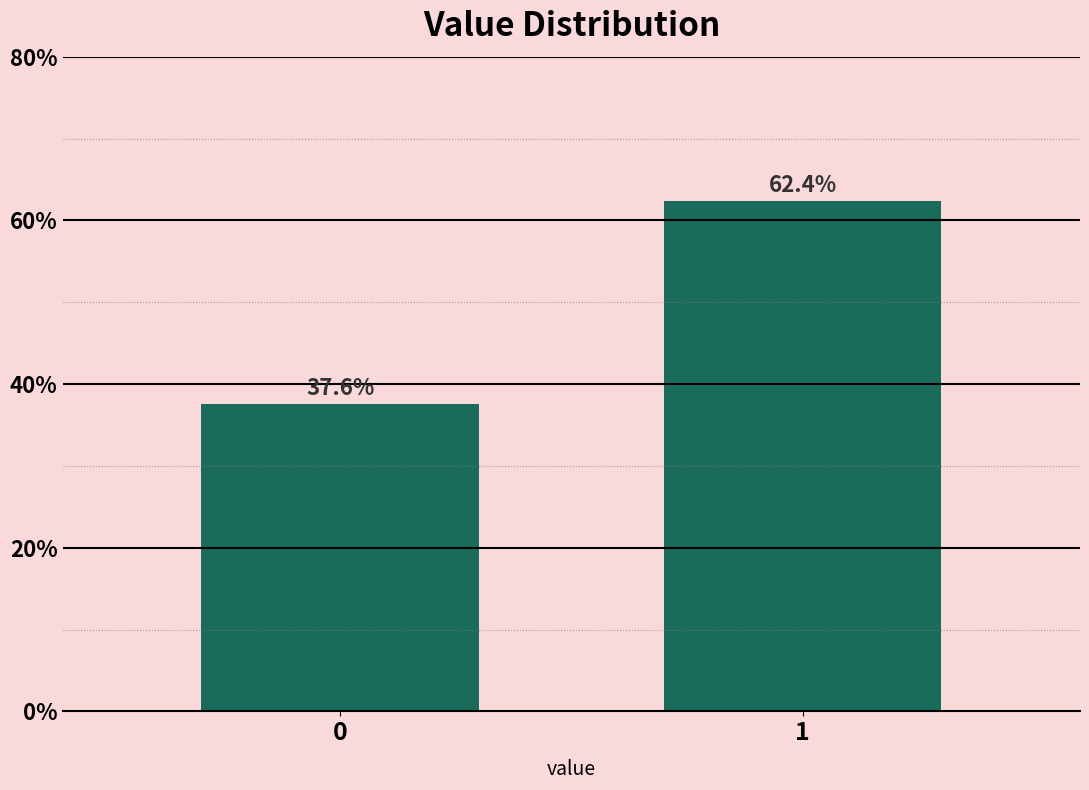

Reading right to left, list all the values displayed in this chart.

1=62.4	0=37.6